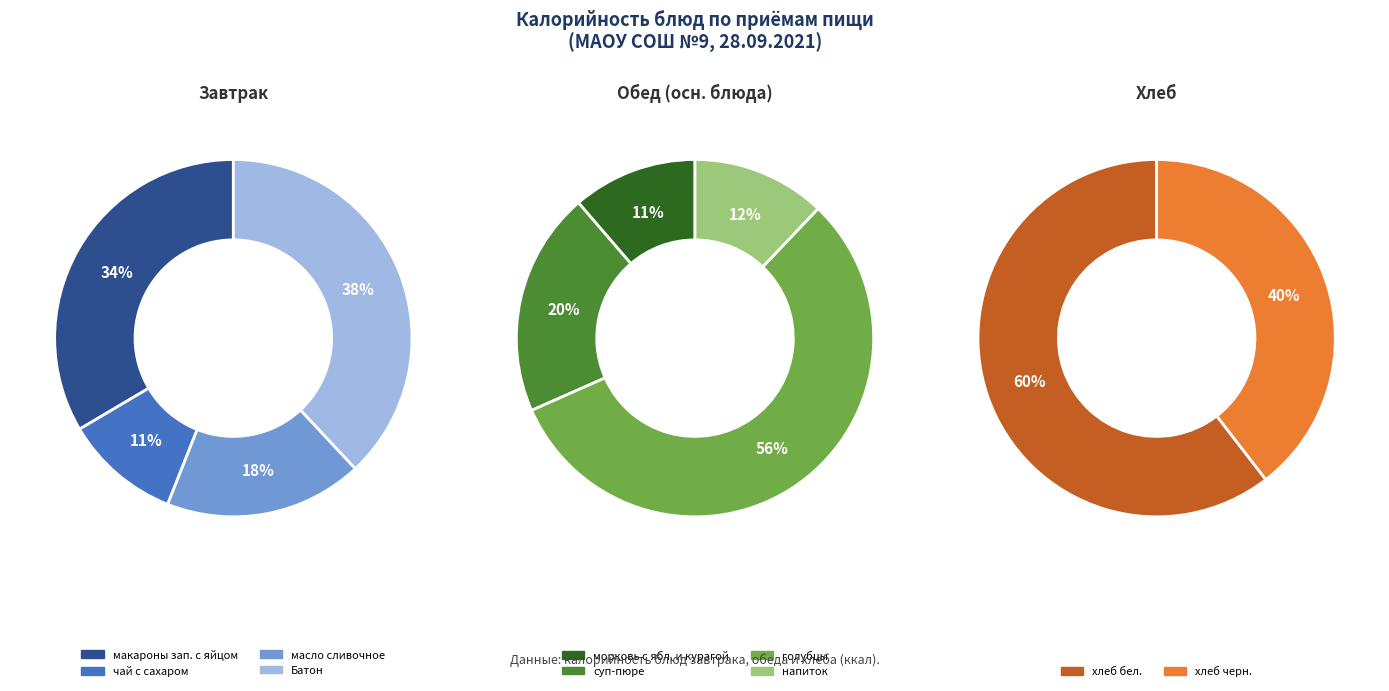

Count the number of slices in the pie.

10